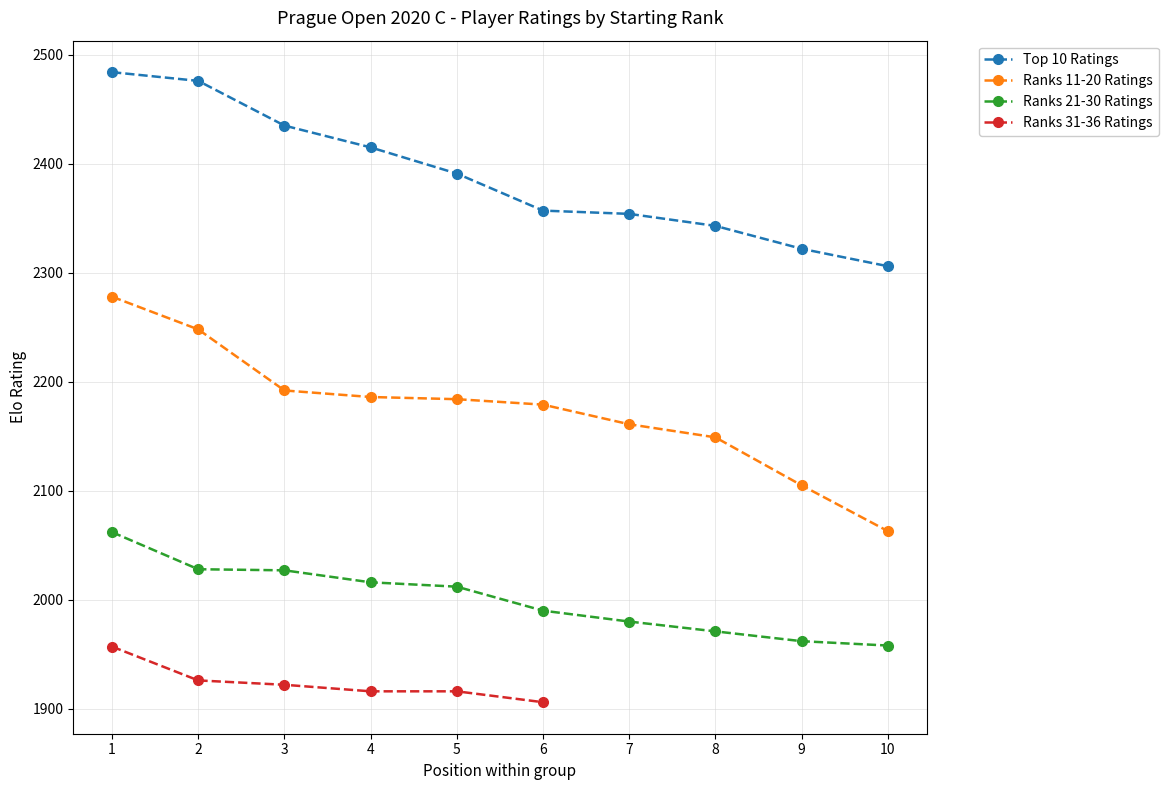

What is the value of the Ranks 11-20 Ratings point at the 10th from the left?

2063